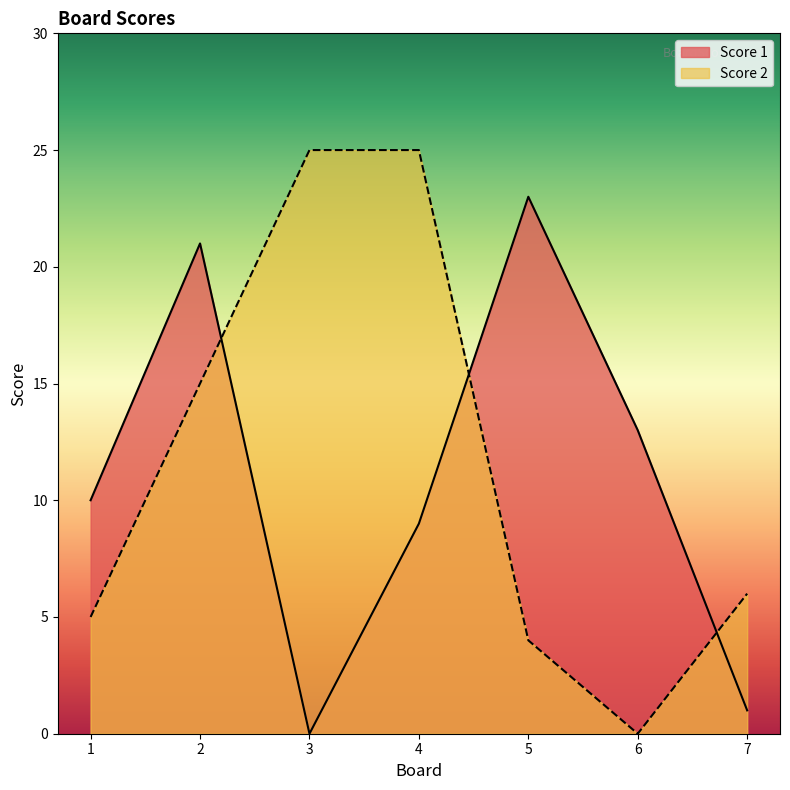

What is the difference between the maximum and minimum values in the Score 2 series?

25